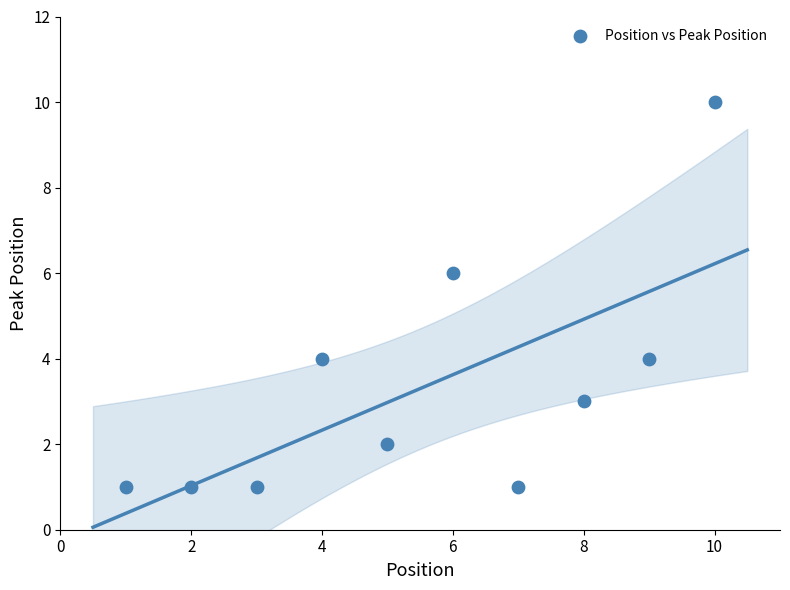

What is the average Y value?

3